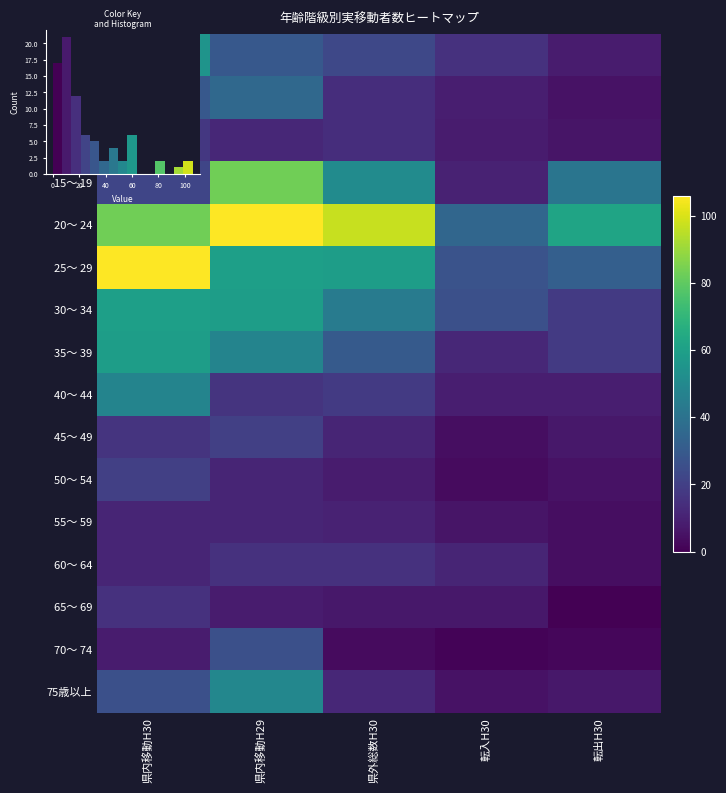

What is the minimum value for 60～ 64?

4